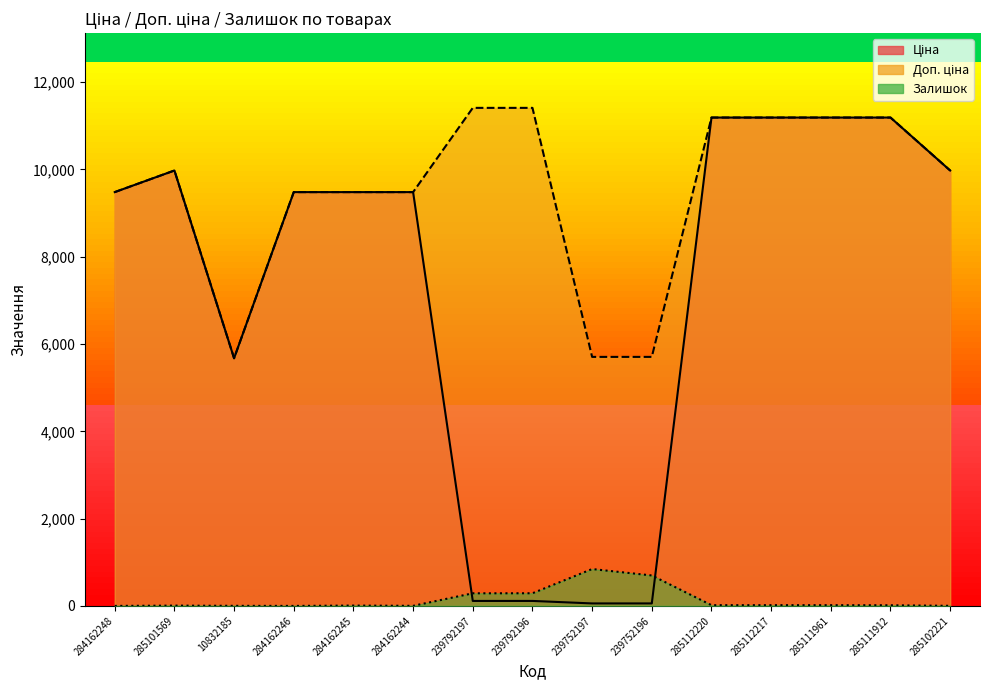

Does the chart have visible grid lines?

No